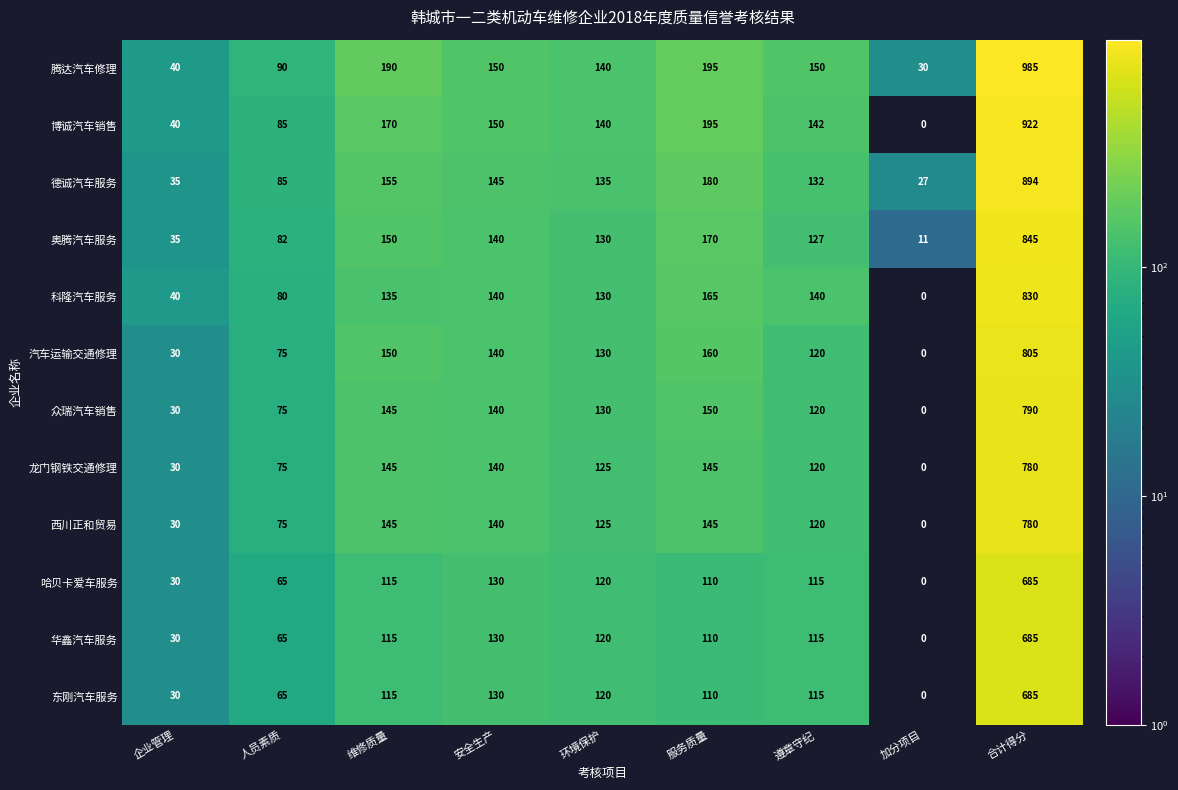

Rank the categories by 众瑞汽车销售 value from lowest to highest.

加分项目, 企业管理, 人员素质, 遵章守纪, 环境保护, 安全生产, 维修质量, 服务质量, 合计得分